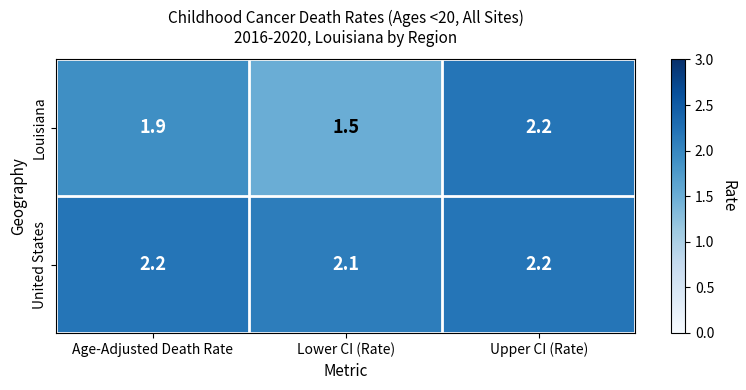

Count the United States values in the range 2 to 3.

3